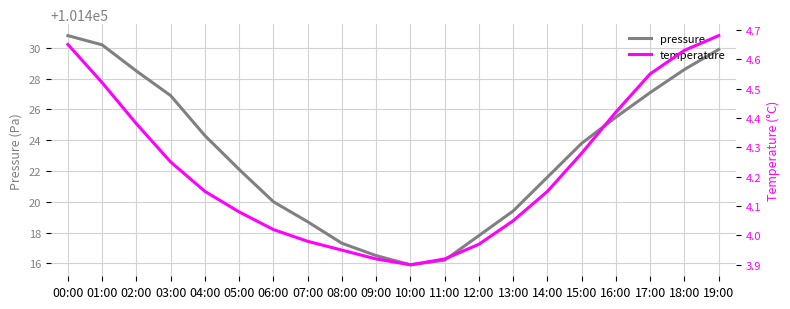

Read the temperature value at 17:00.

4.5